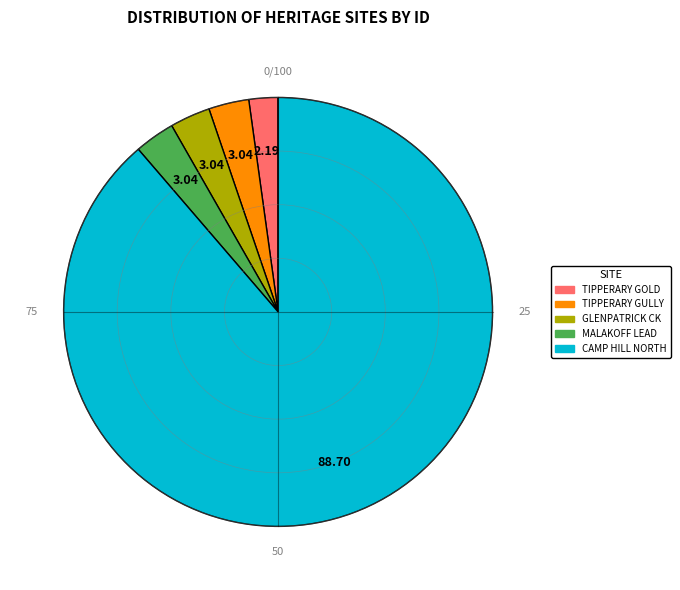

Do TIPPERARY GOLD and MALAKOFF LEAD together represent more than half of the pie?

No